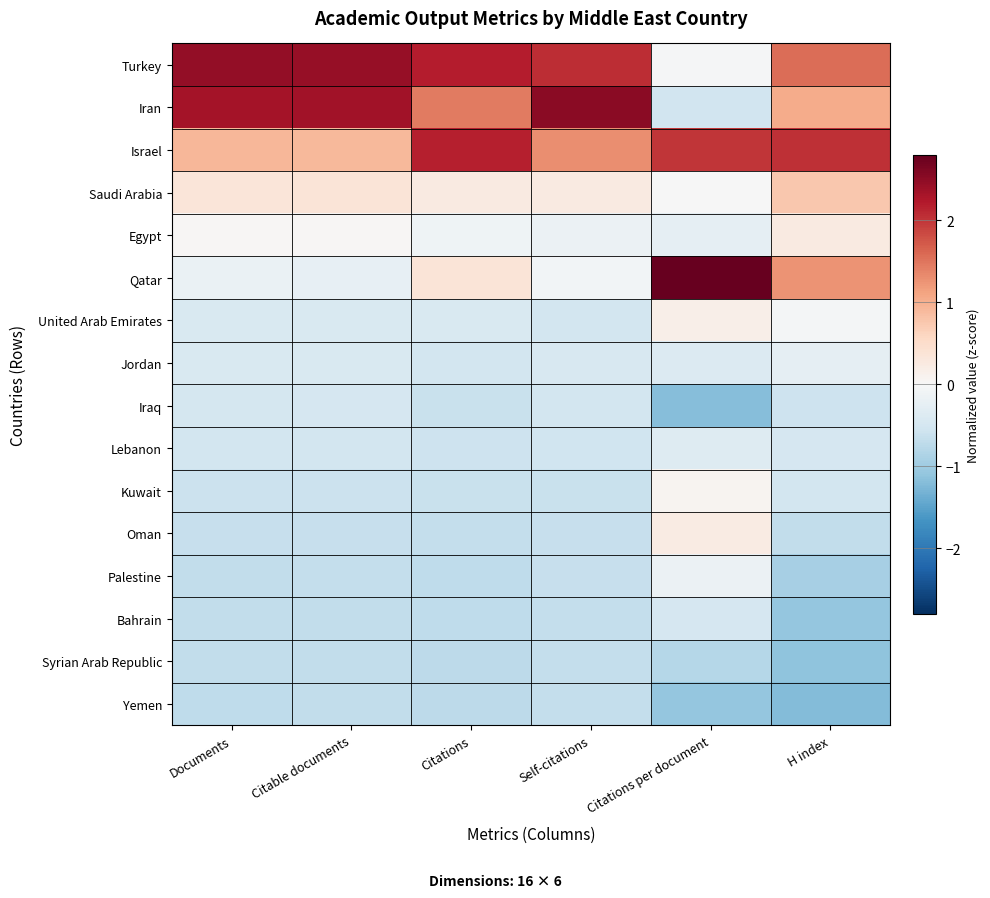

Which series has the largest total across all categories?

Turkey